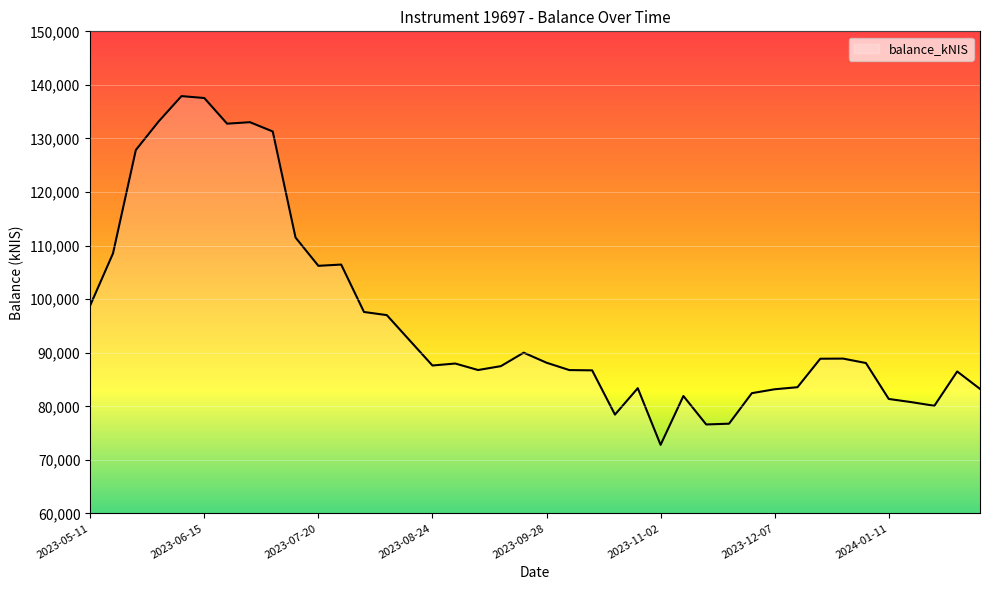

List the labels in order of value, smallest first.

2023-11-02, 2023-11-16, 2023-11-23, 2023-10-19, 2024-01-25, 2024-01-18, 2024-01-11, 2023-11-09, 2023-11-30, 2023-12-07, 2024-02-08, 2023-10-26, 2023-12-14, 2024-02-01, 2023-10-12, 2023-10-05, 2023-09-07, 2023-09-14, 2023-08-24, 2023-08-31, 2024-01-04, 2023-09-28, 2023-12-21, 2023-12-28, 2023-09-21, 2023-08-17, 2023-08-10, 2023-08-03, 2023-05-11, 2023-07-20, 2023-07-26, 2023-05-18, 2023-07-13, 2023-05-24, 2023-07-06, 2023-06-22, 2023-06-29, 2023-06-01, 2023-06-15, 2023-06-08